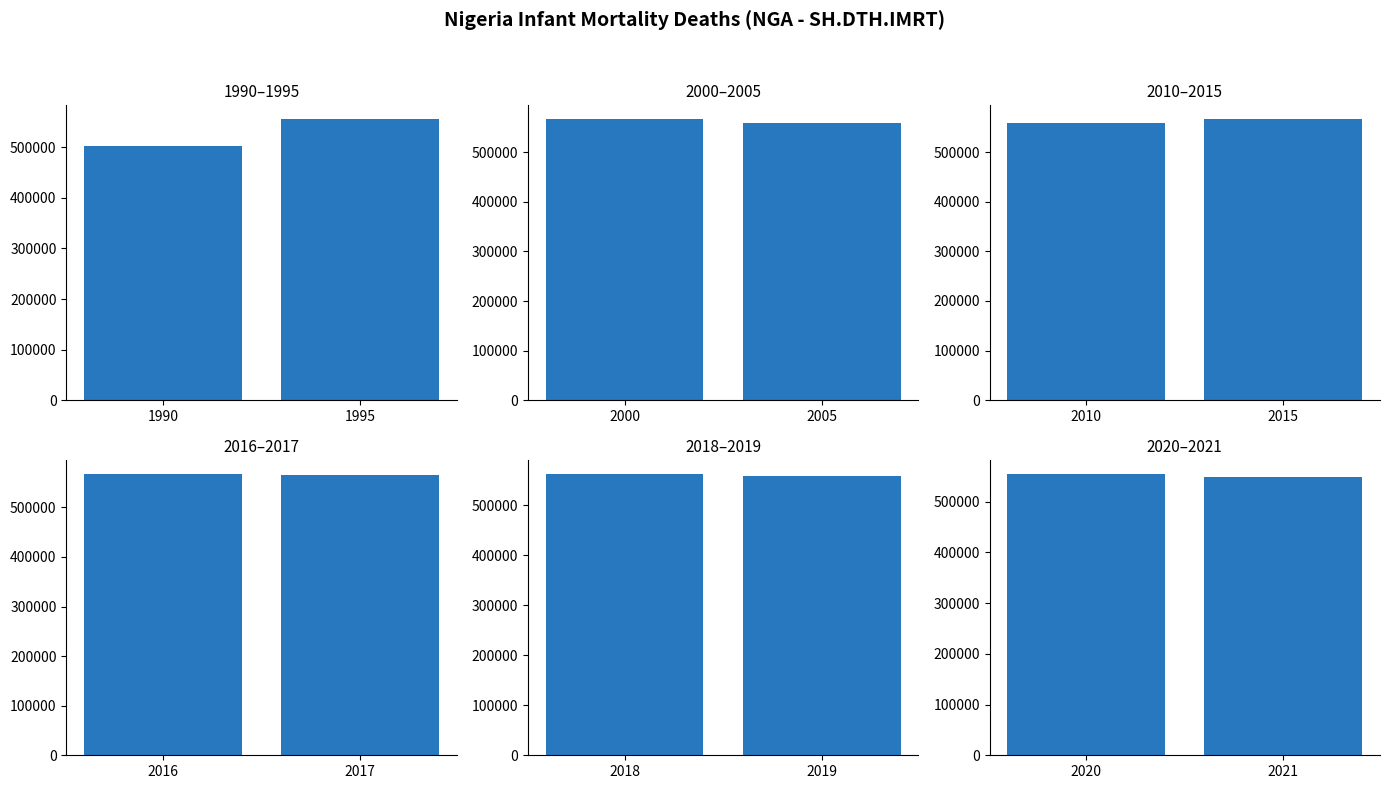

How many data points in 1990–1995 are less than 555074?

1